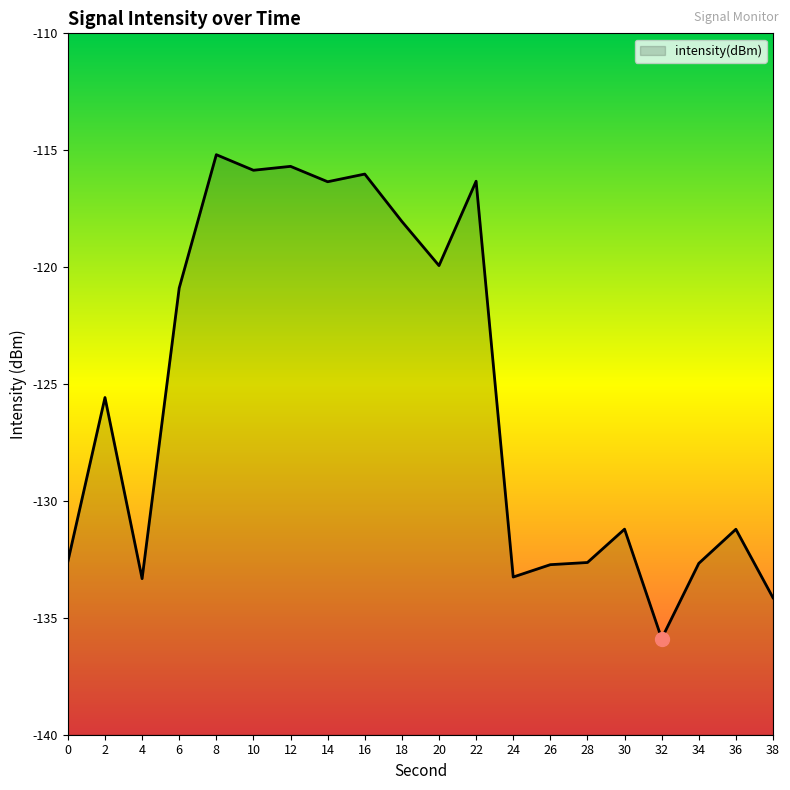

How many points are lower than both their immediate neighbors (excluding endpoints)?

6